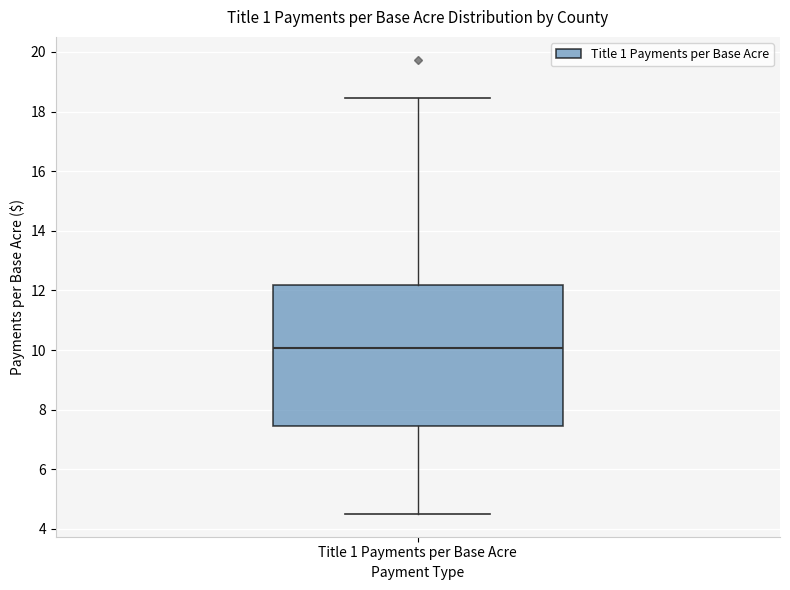

Read this box plot against the y-axis: the position of the median line, the range covered by the box, and the ends of both whiskers. The values are not printed on the chart, so give them approximately, as read against the axis.

median 10.0, box 7.4 to 12.2, whiskers 4.4 to 18.4